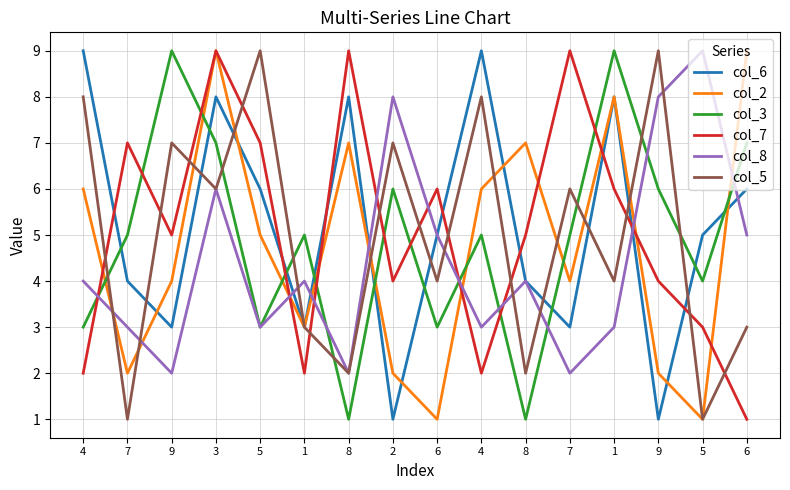

How many lines are shown in the chart?

6